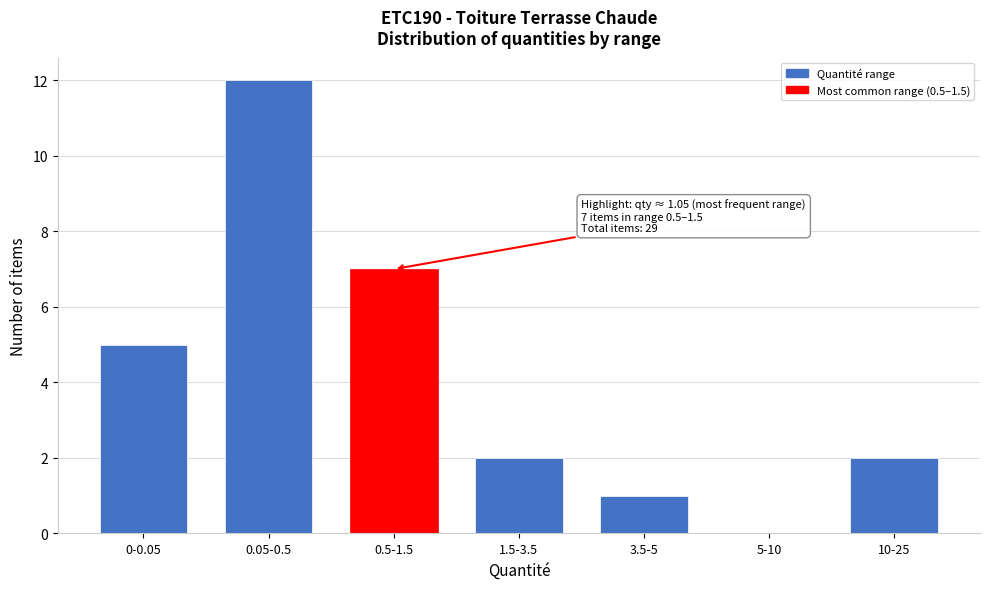

Reading left to right, transcribe all the data shown in this chart.

0-0.05=5	0.05-0.5=12	0.5-1.5=7	1.5-3.5=2	3.5-5=1	5-10=0	10-25=2